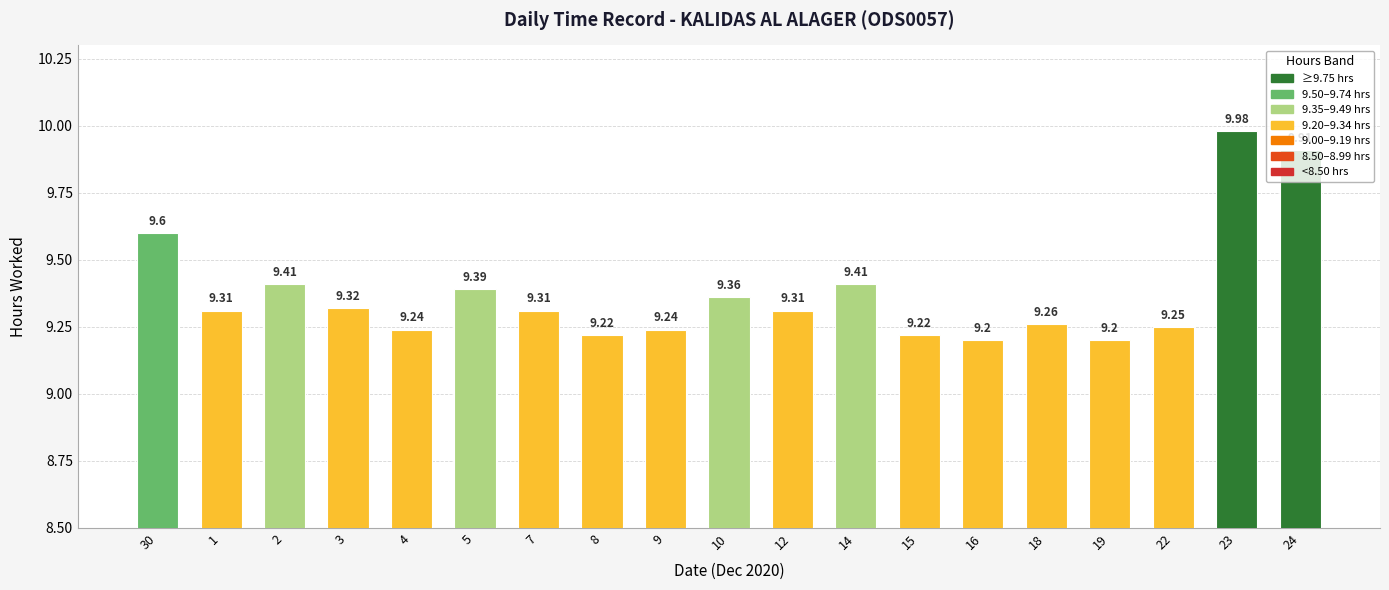

True or false: the data shows 14.2 at 18.

False